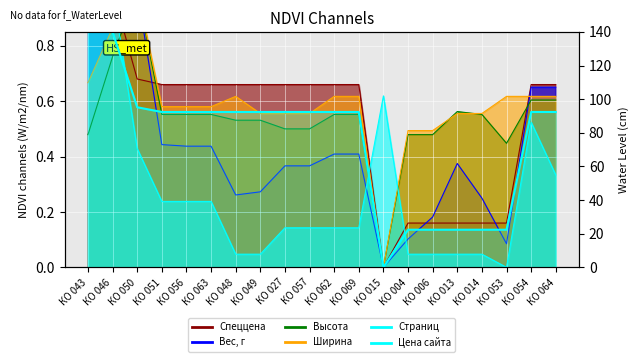

How many interior local valleys (lower than both neighbors) does the data have?

1